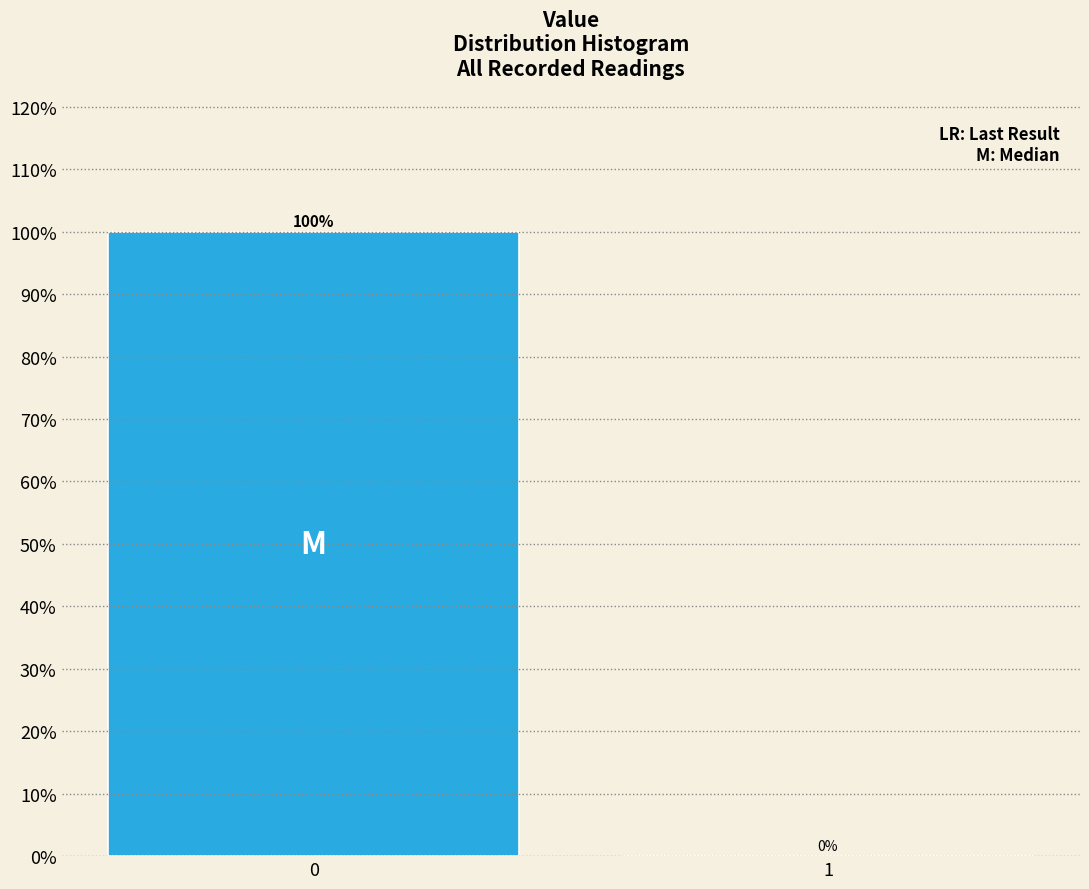

Reading left to right, transcribe all the data shown in this chart.

0=100	1=0